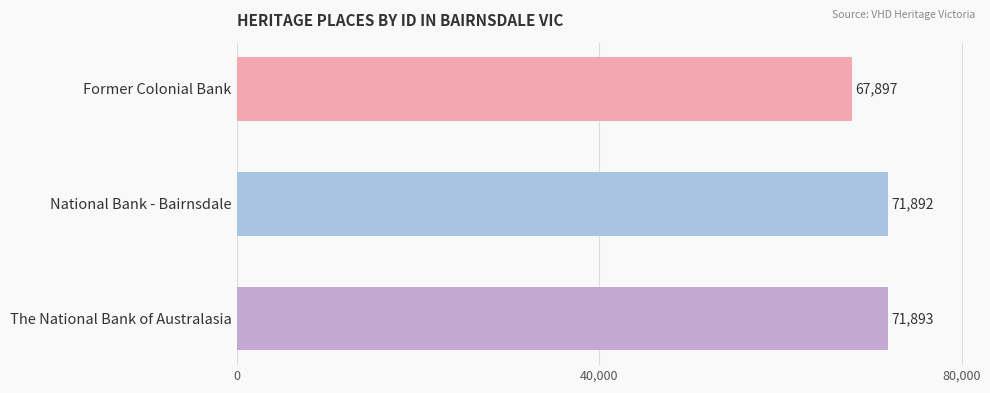

The chart shows a value of 45587 at The National Bank of Australasia. True or false?

False